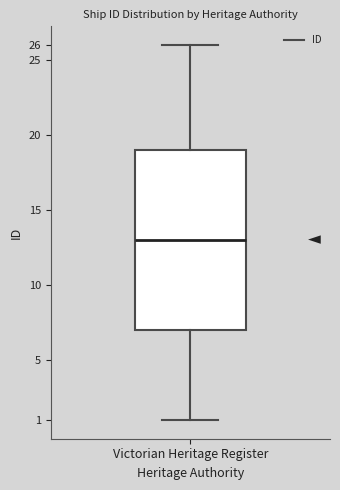

Read this box plot against the y-axis: the position of the median line, the range covered by the box, and the ends of both whiskers. The values are not printed on the chart, so give them approximately, as read against the axis.

median 13, box 7 to 19, whiskers 1 to 26